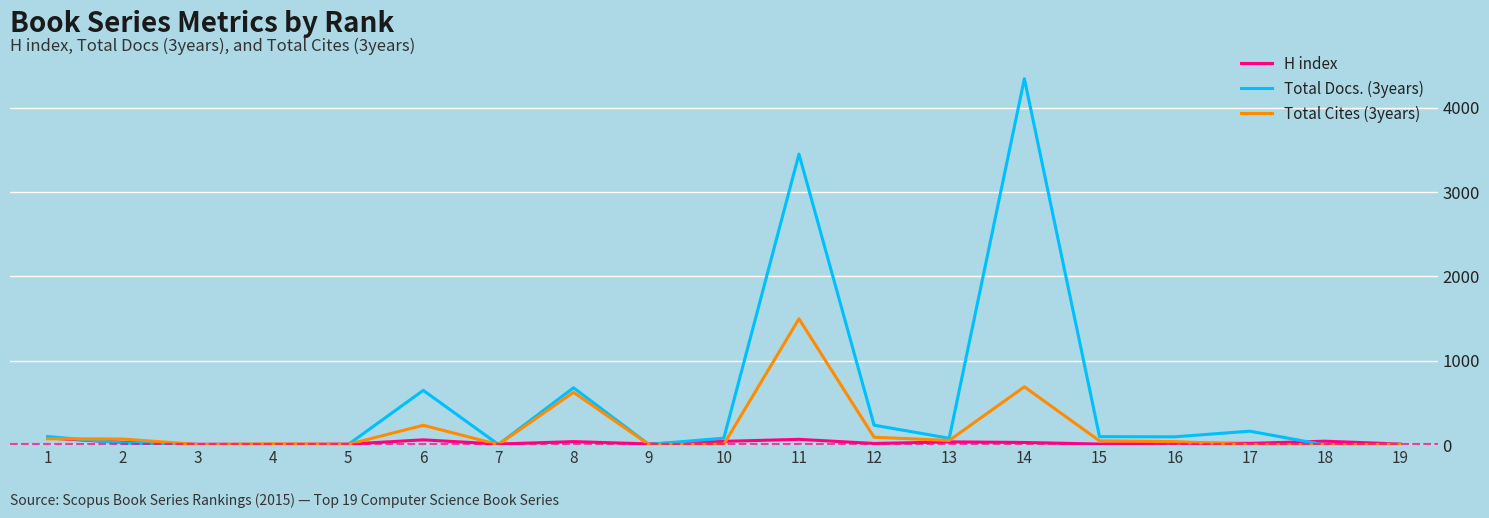

List the series in order of their overall mean, highest first.

Total Docs. (3years), Total Cites (3years), H index